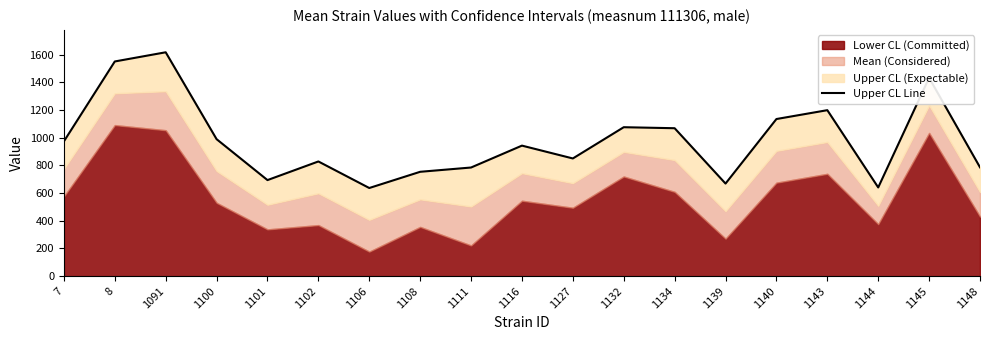

What is the value of the 14th point from the left?

668.4